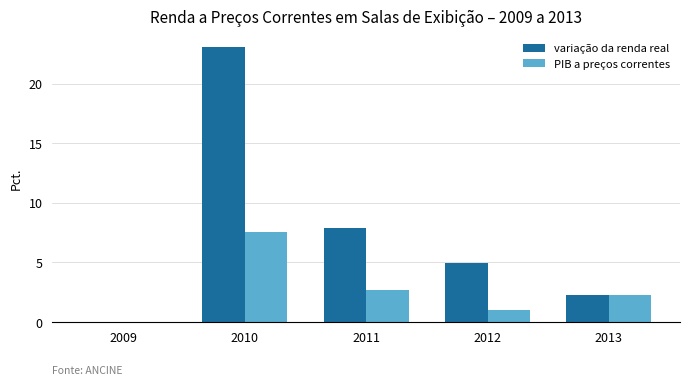

The value of variação da renda real at 2012 is 5.0. True or false?

True